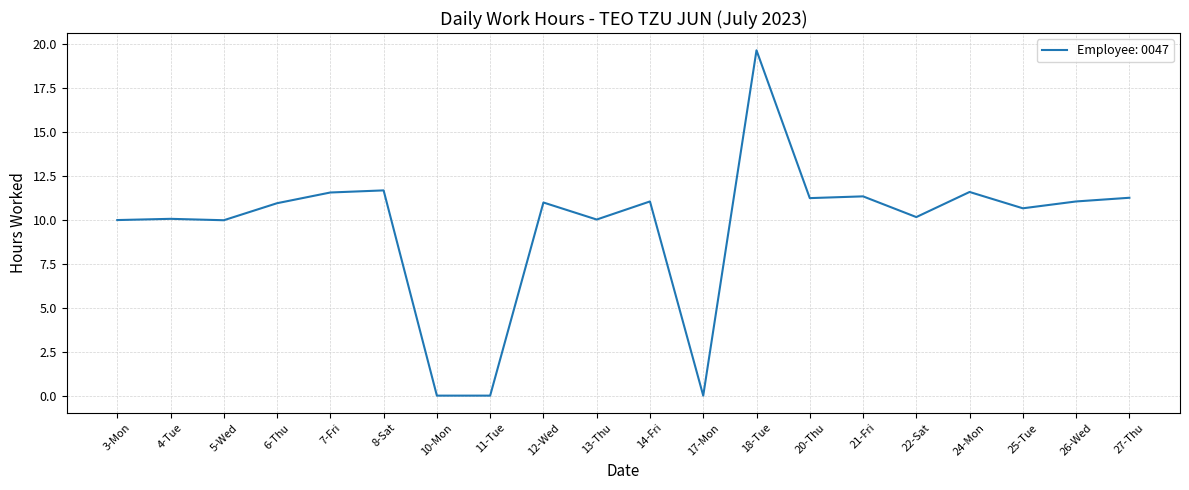

The value at 4-Tue is 6.4. True or false?

False